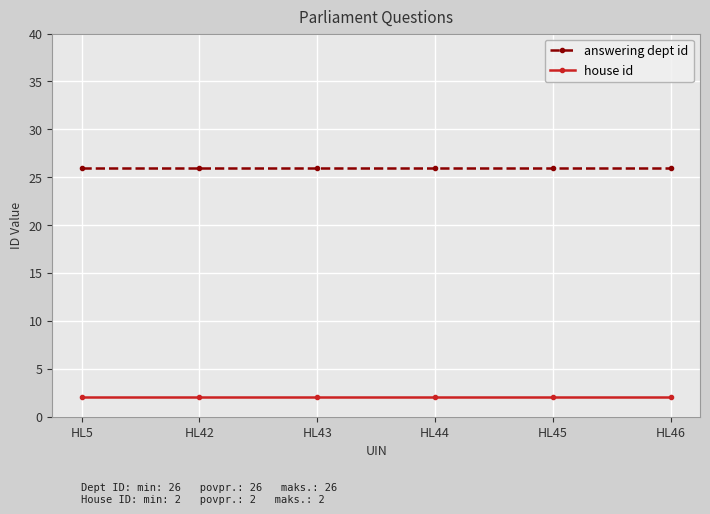

At how many categories does at least one series exceed 18?

6